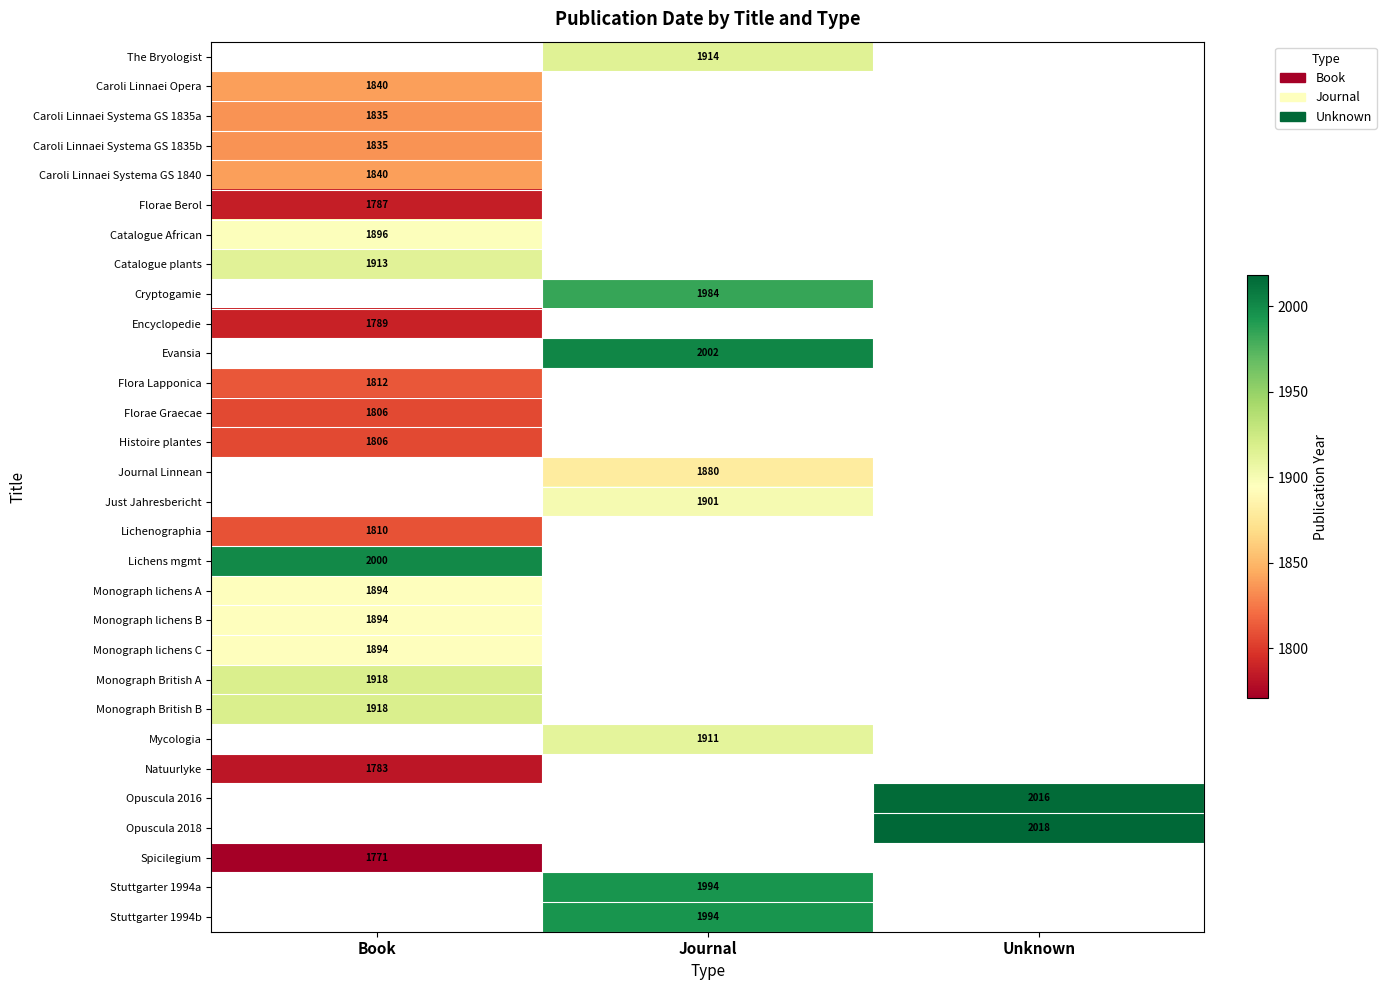

Is it true that Monograph British A equals 2835 at Book?

False